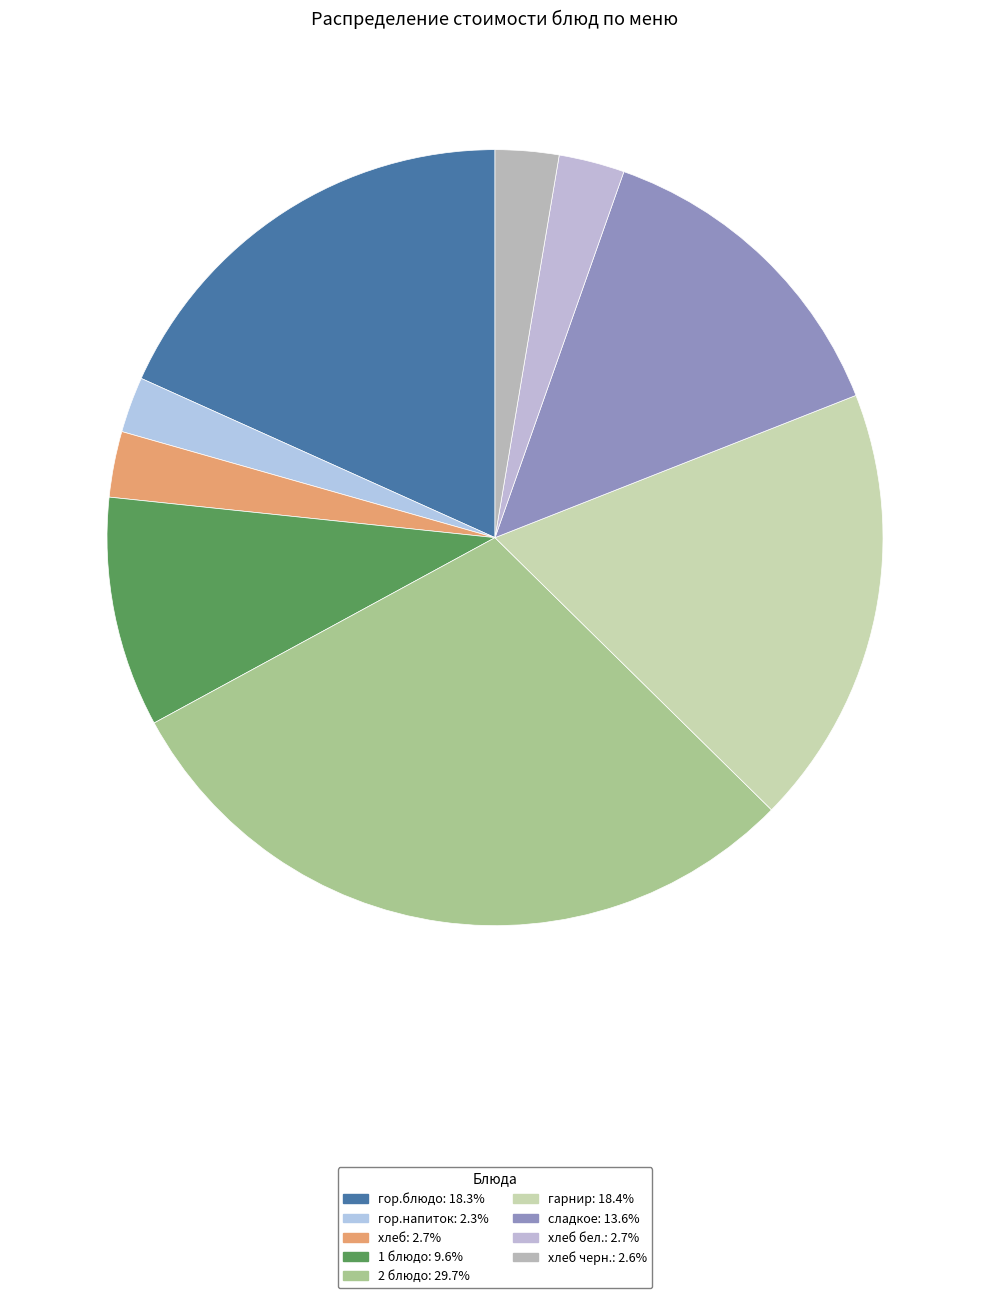

Count the number of slices in the pie.

9